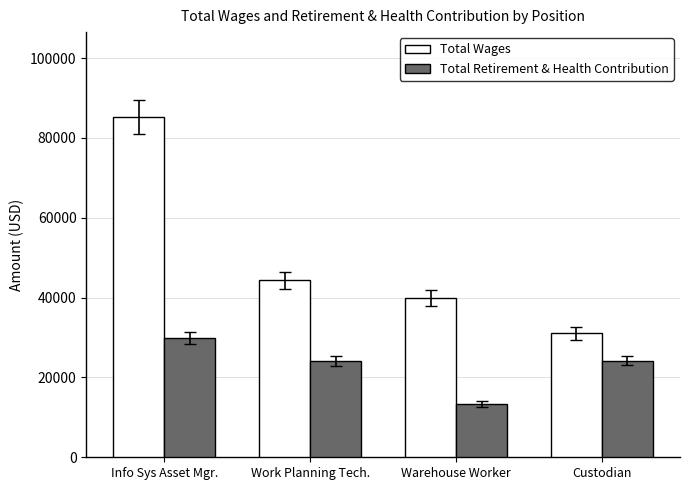

How many categories are shown in the chart?

4